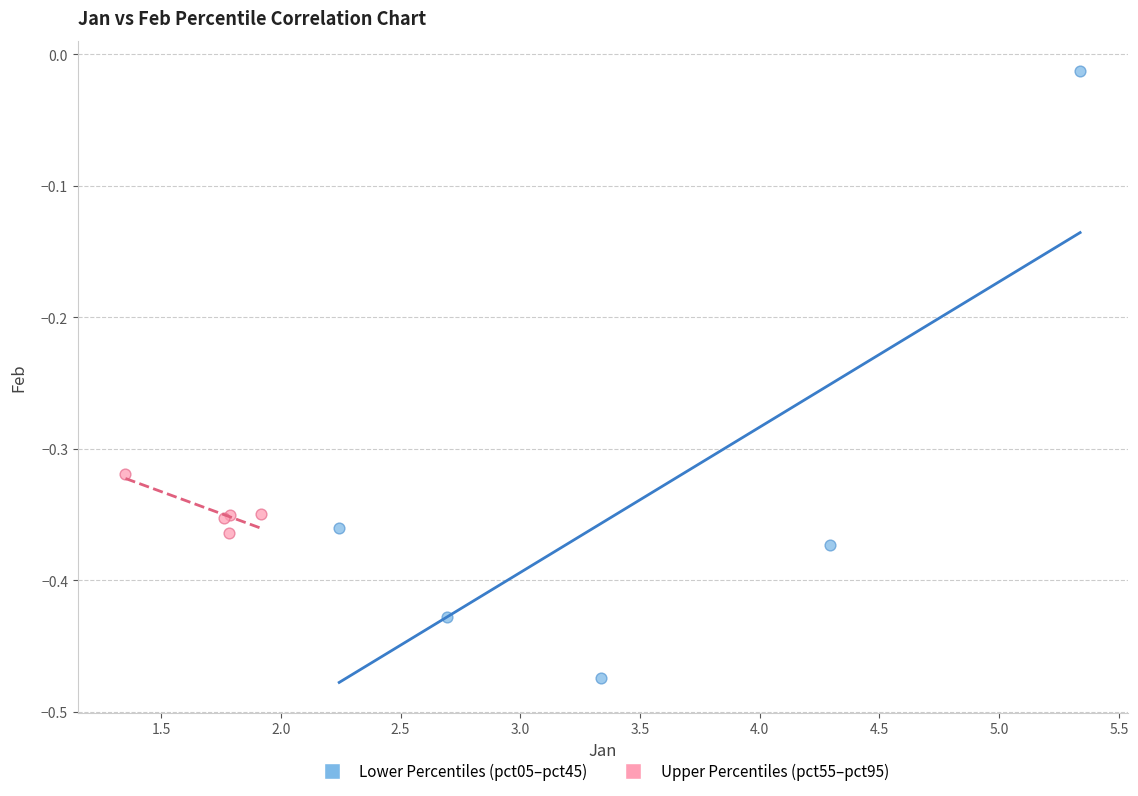

Which series reaches the minimum Y coordinate?

Lower Percentiles (pct05–pct45)